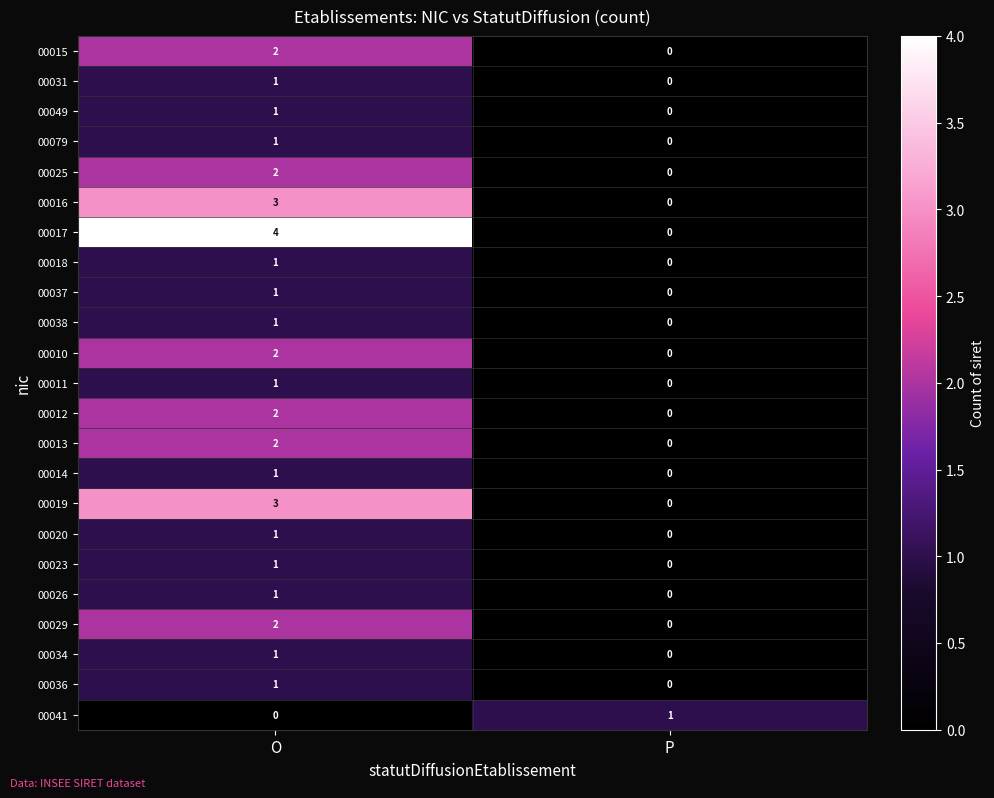

List the labels in order of 00010 value, largest first.

O, P